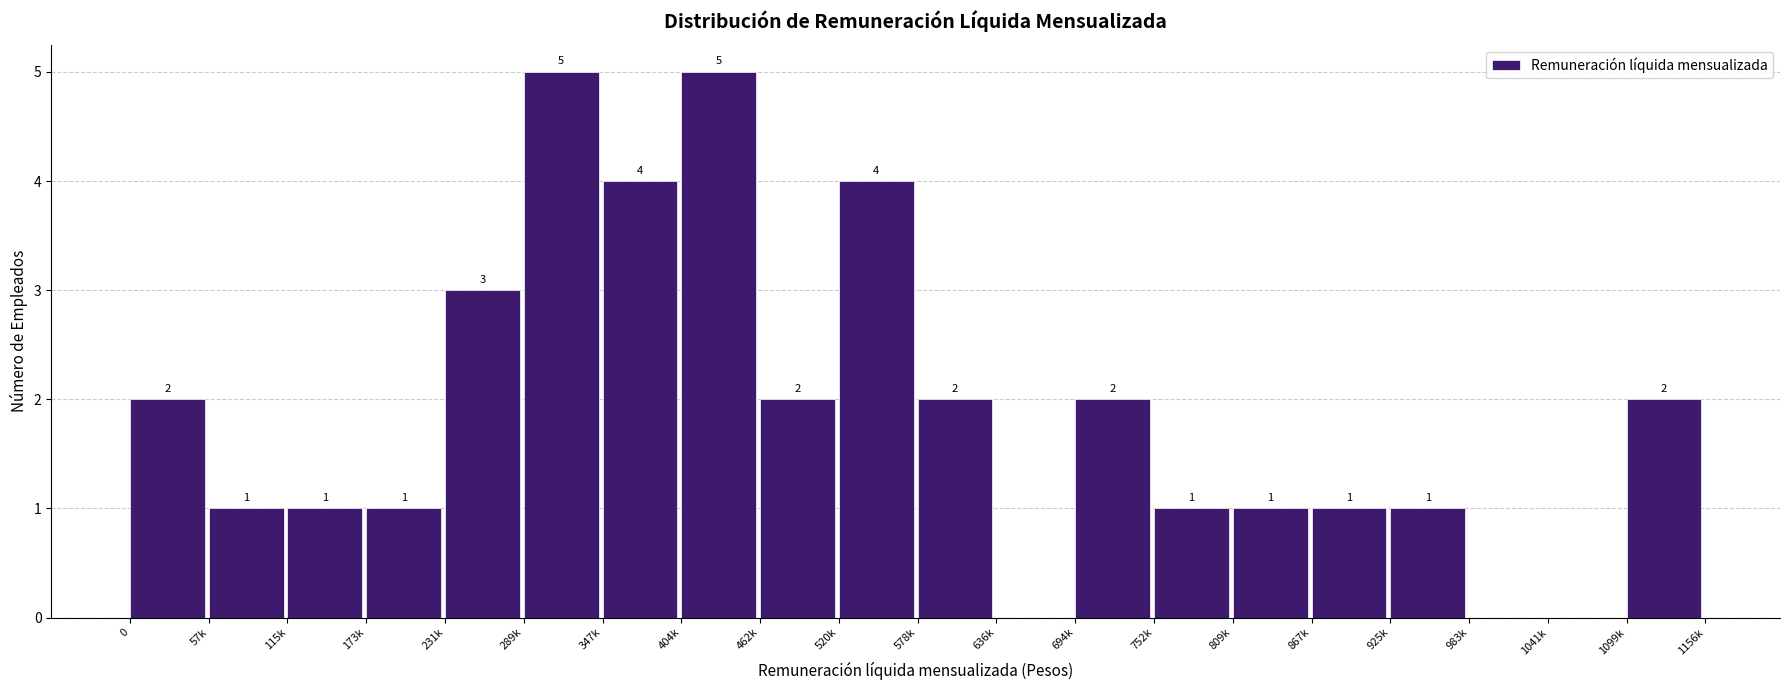

Reading left to right, extract all data points from this chart.

0=2	57k=1	115k=1	173k=1	231k=3	289k=5	347k=4	404k=5	462k=2	520k=4	578k=2	636k=0	694k=2	752k=1	809k=1	867k=1	925k=1	983k=0	1041k=0	1099k=2